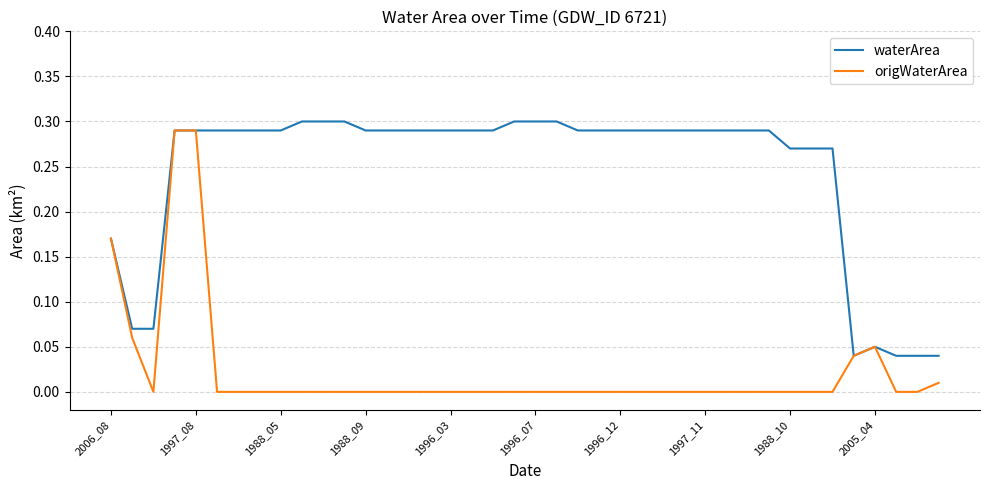

List the series in order of their peak value, highest first.

waterArea, origWaterArea